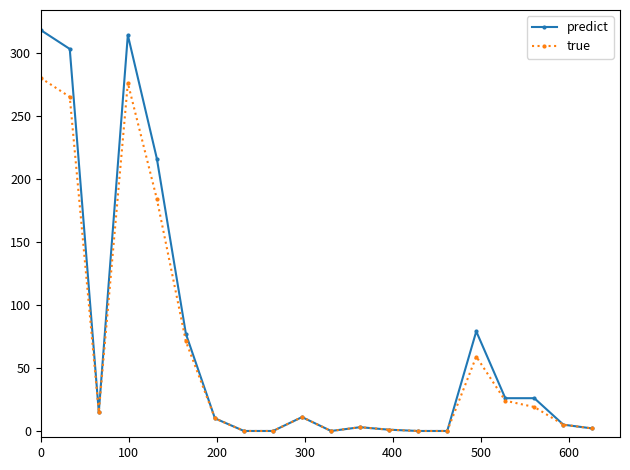

What is the maximum value shown in the chart?

318